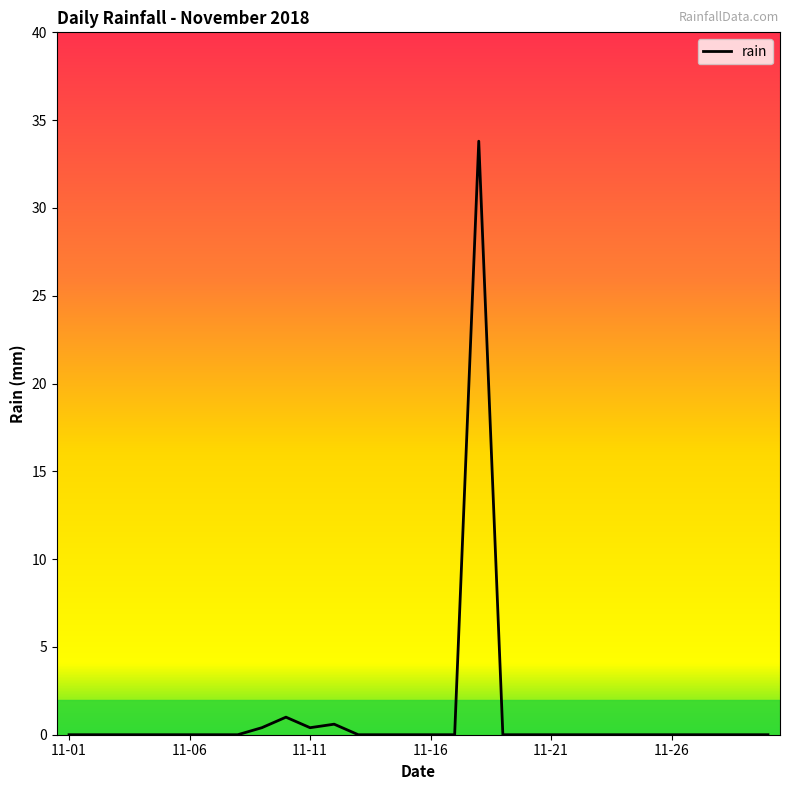

Does the chart have visible grid lines?

No